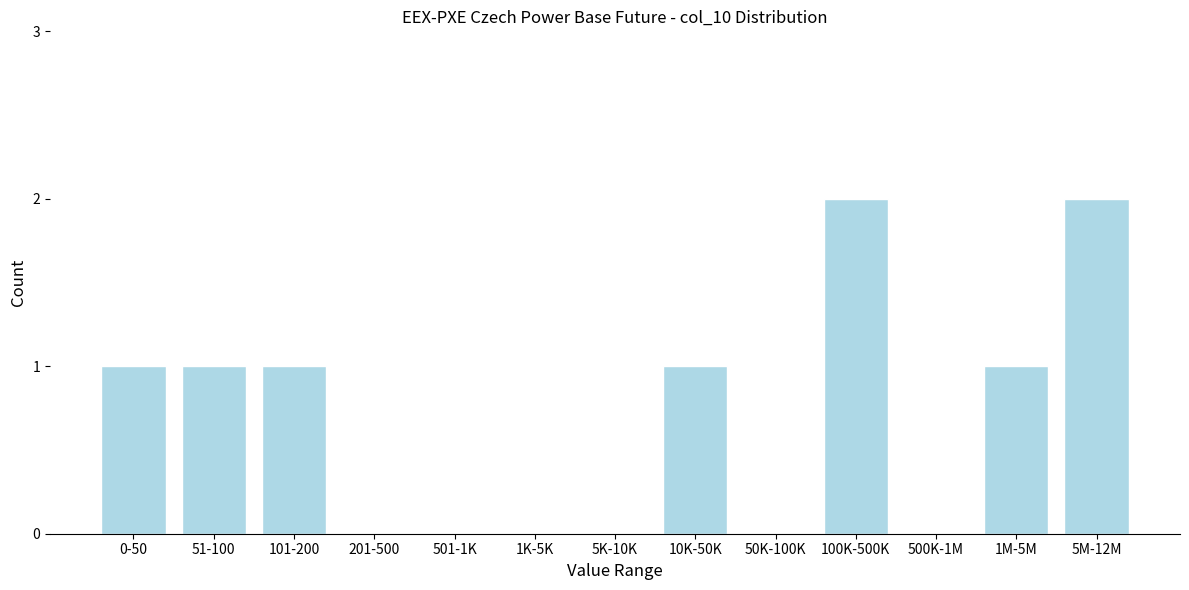

Reading right to left, transcribe all the data shown in this chart.

5M-12M=2	1M-5M=1	500K-1M=0	100K-500K=2	50K-100K=0	10K-50K=1	5K-10K=0	1K-5K=0	501-1K=0	201-500=0	101-200=1	51-100=1	0-50=1